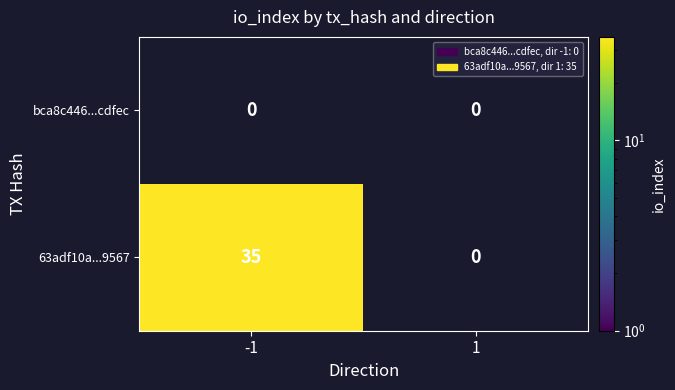

Is it true that 63adf10a...9567 equals 53.4 at -1?

False